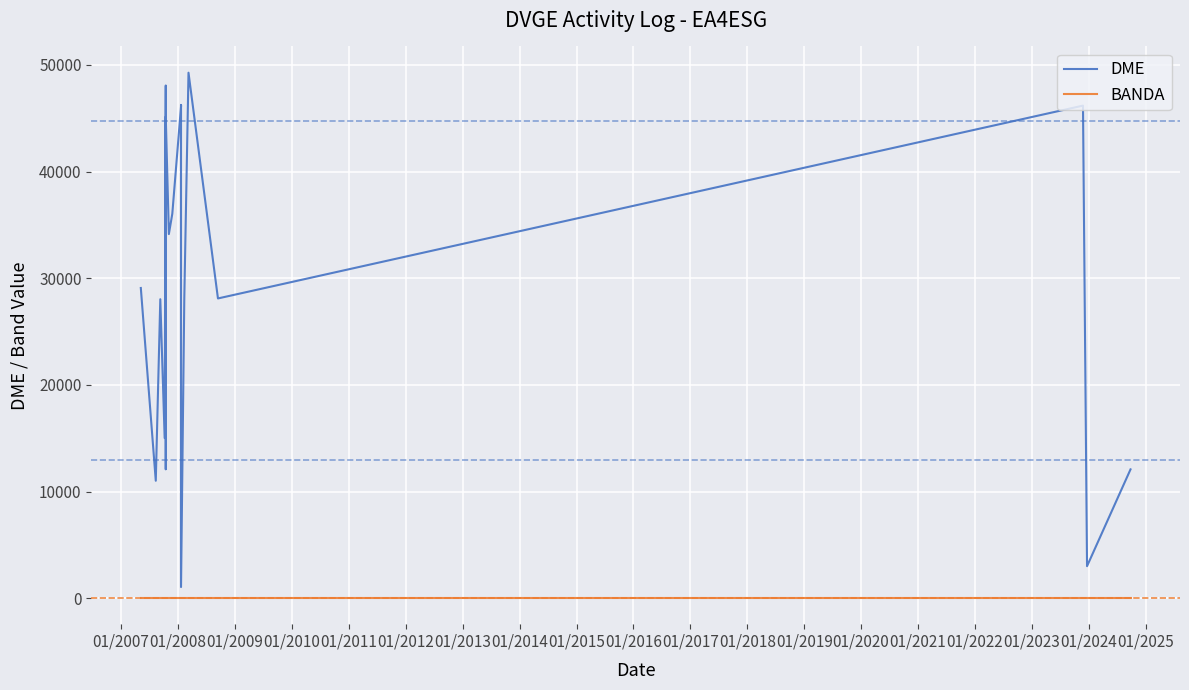

What is the difference between the maximum and minimum values in the DME series?

48216